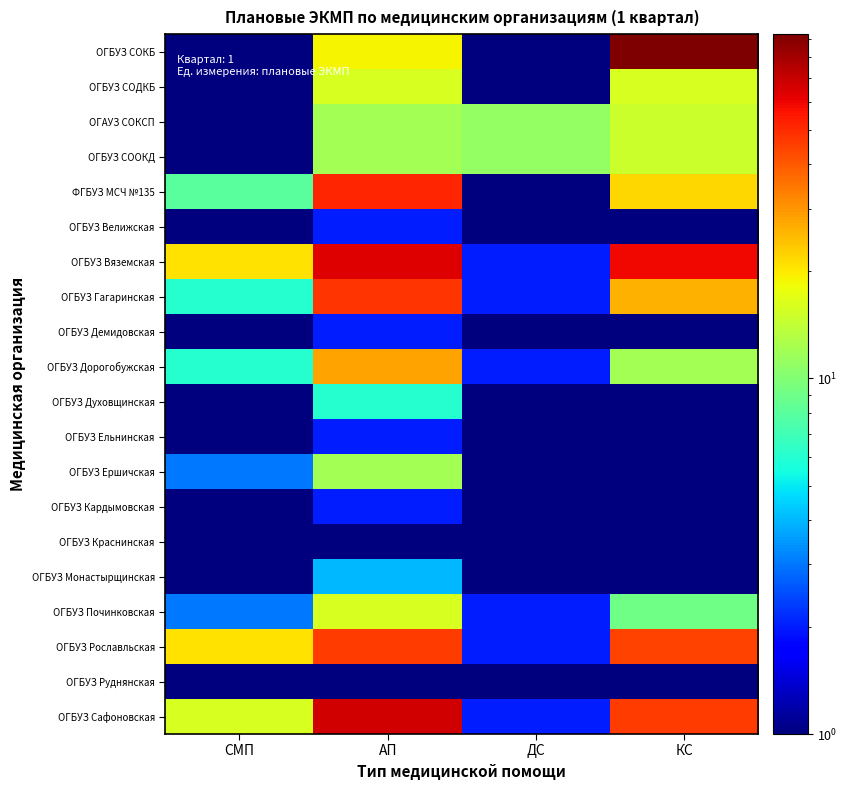

Which series has the widest spread of values?

ОГБУЗ СОКБ